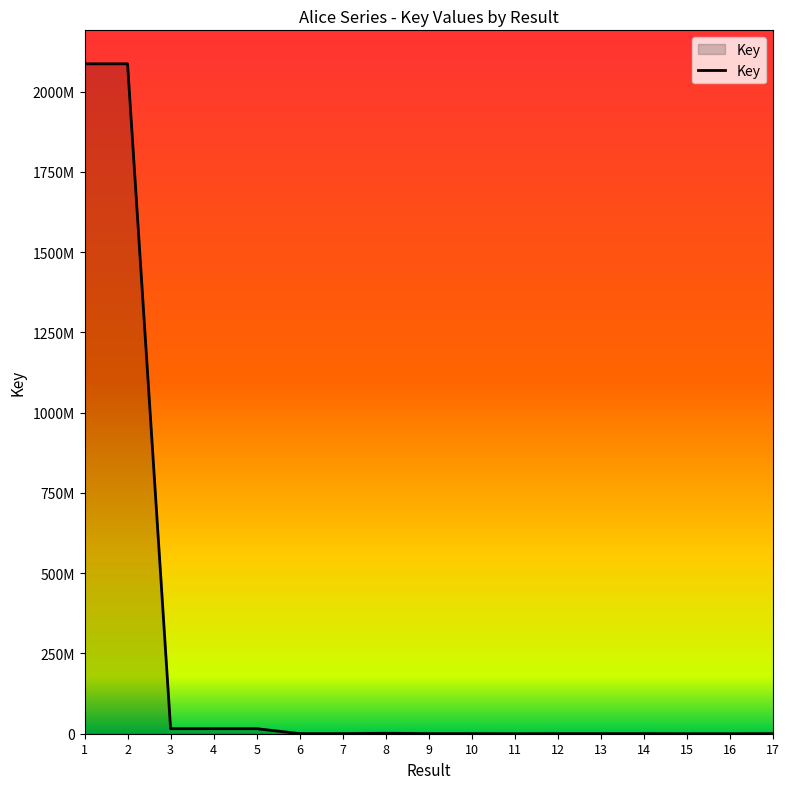

How many points are lower than both their immediate neighbors (excluding endpoints)?

5